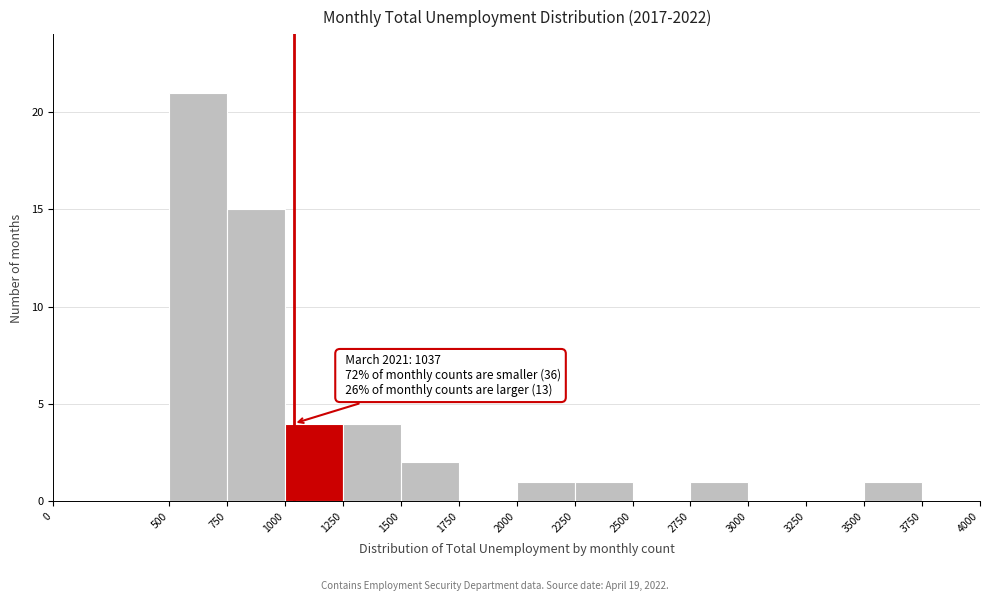

Which range on the x-axis has the tallest bar?

500 to 750